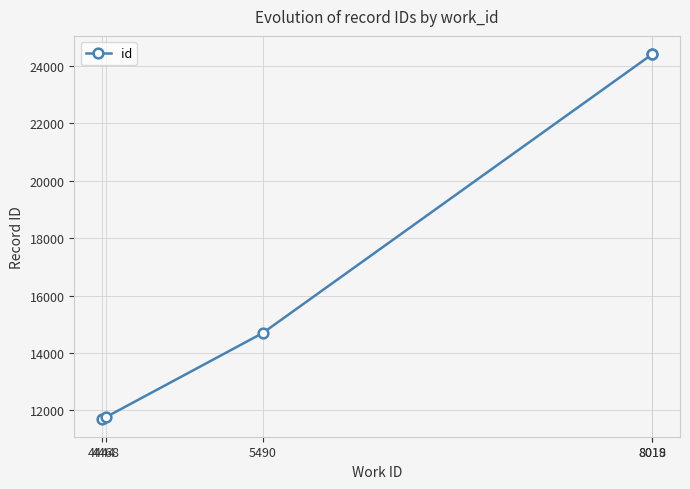

Does the chart display data point markers on the line(s)?

Yes